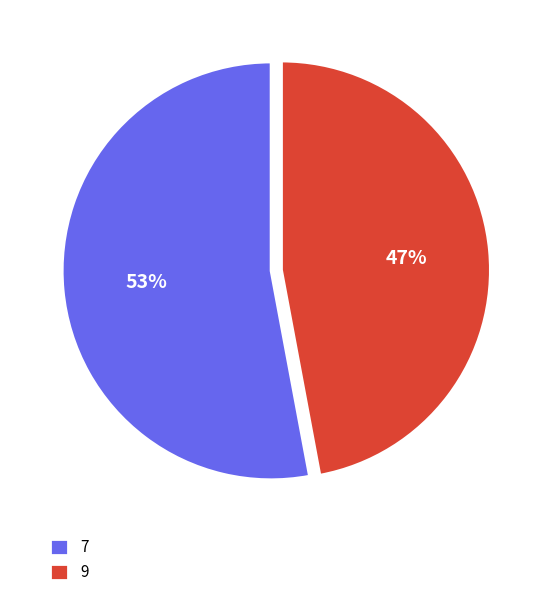

True or false: 9 accounts for 58% of the total.

False